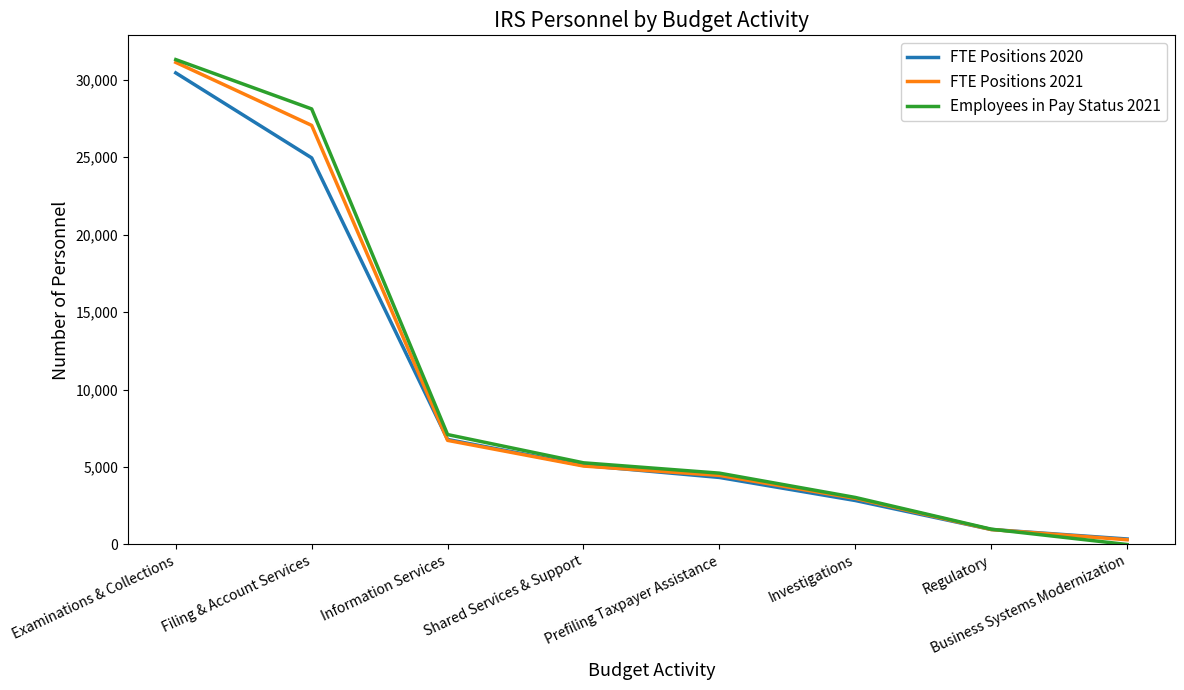

Which series changed the most between Information Services and Prefiling Taxpayer Assistance?

Employees in Pay Status 2021